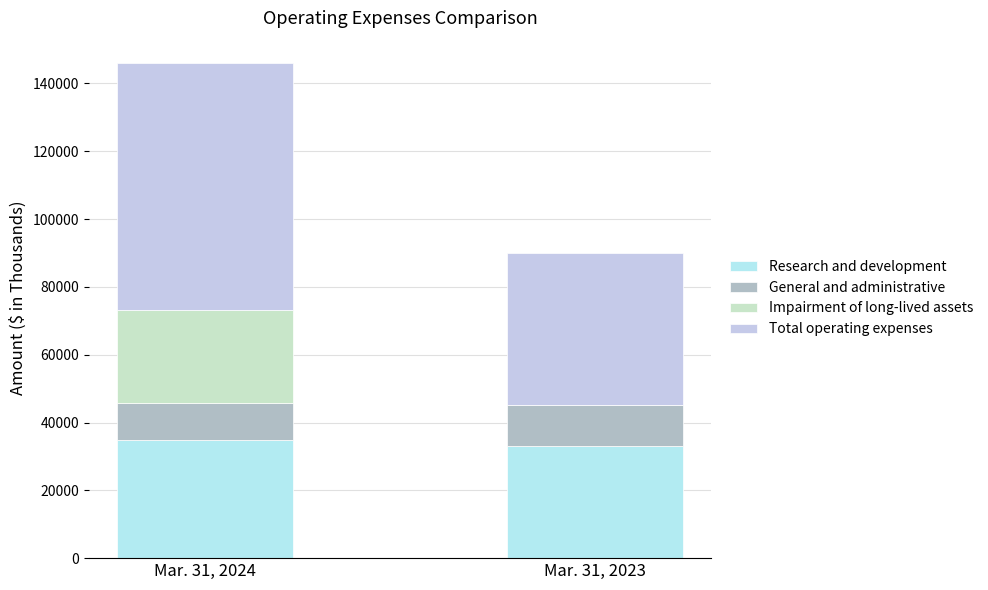

Reading right to left, what are all the values shown in this chart?

Mar. 31, 2024: Total operating expenses=73069	Impairment of long-lived assets=27347	General and administrative=10898	Research and development=34824
Mar. 31, 2023: Total operating expenses=45046	Impairment of long-lived assets=0	General and administrative=11968	Research and development=33078